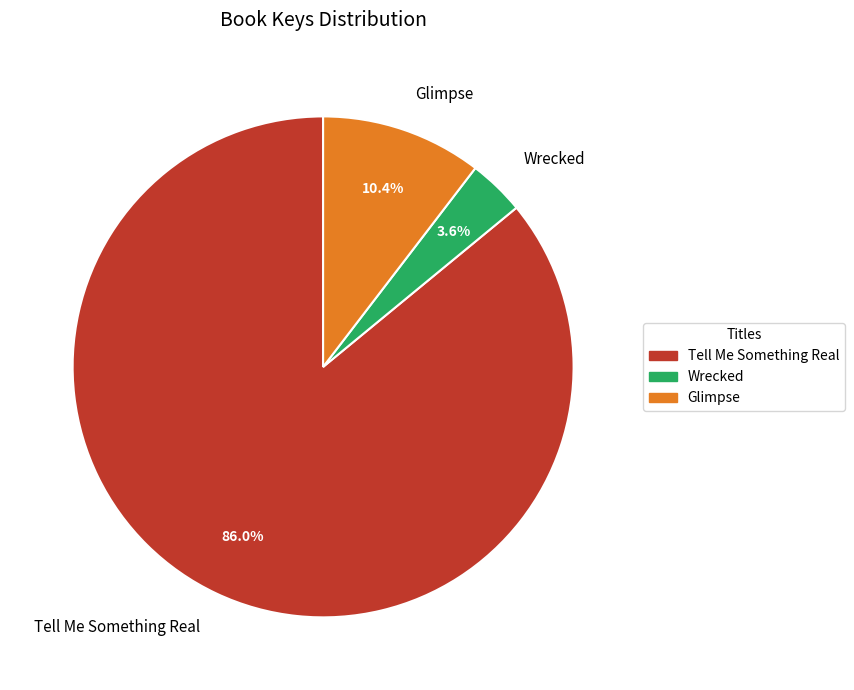

Which category has the smallest portion of the pie?

Wrecked